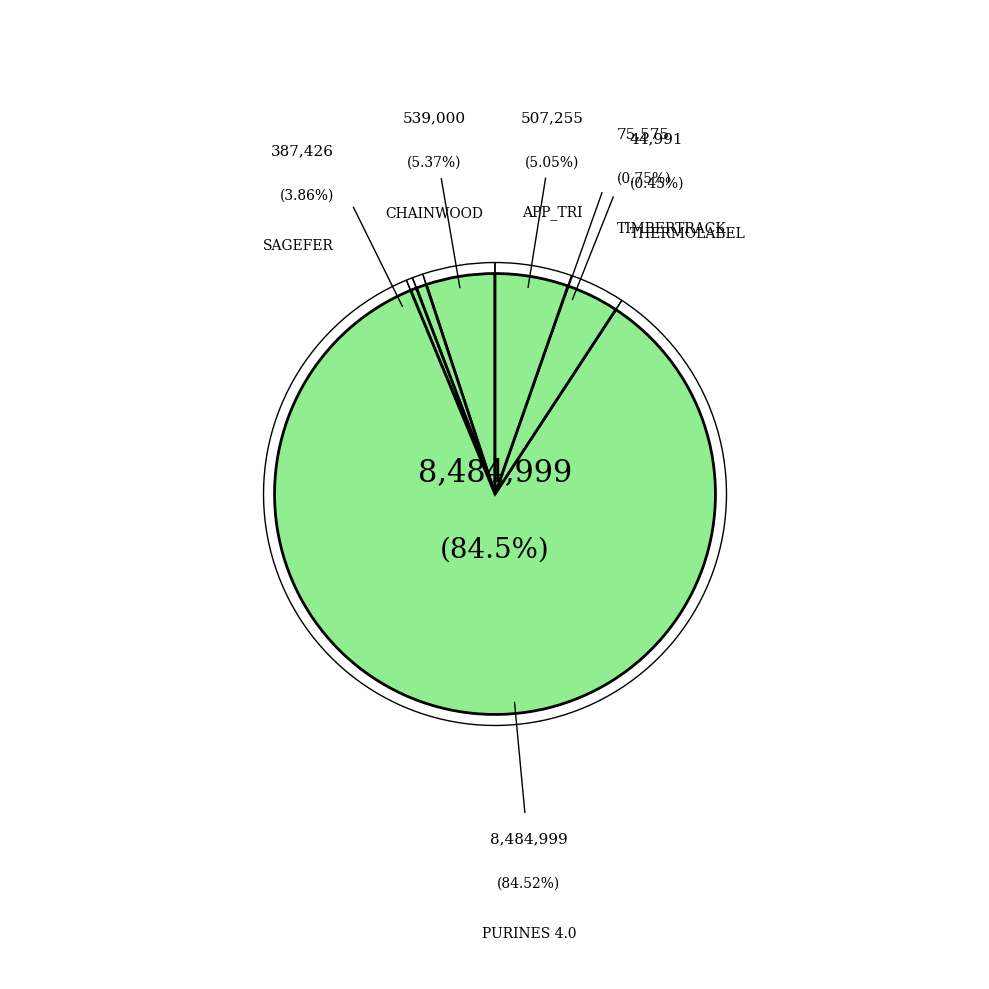

What percentage is NOT represented by THERMOLABEL?

99.6%